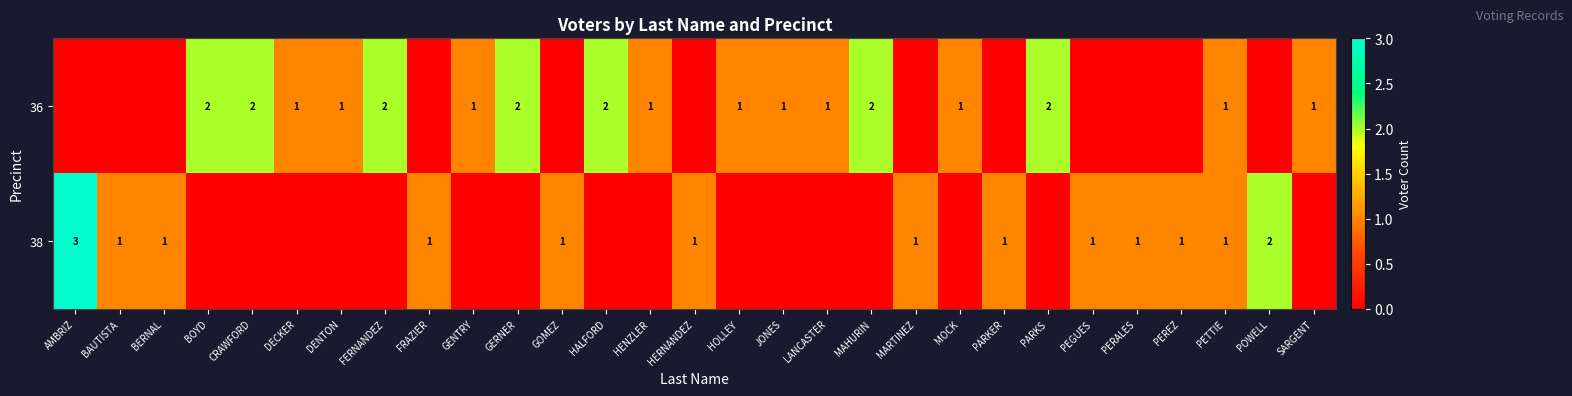

Which category has the highest value across all series?

AMBRIZ